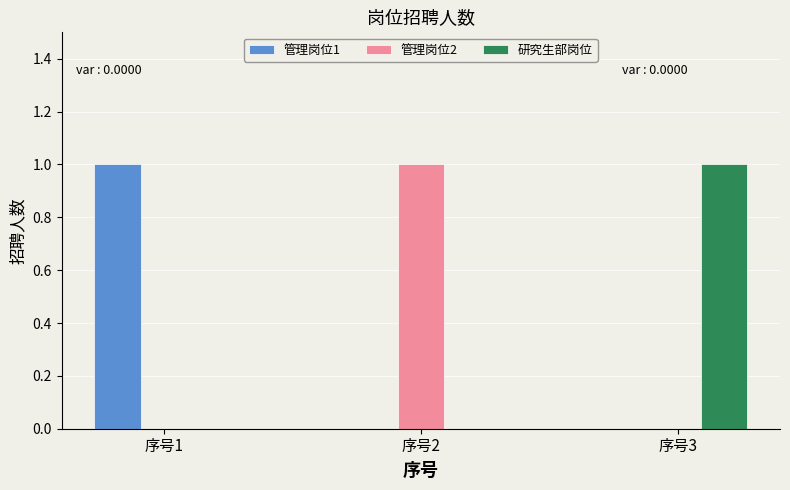

The 管理岗位2 series shows 1 at 序号2. True or false?

True